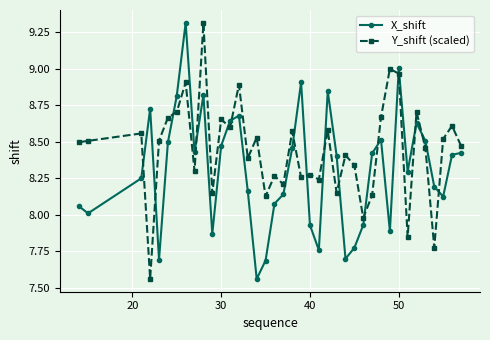

Which series ends up on top after the final intersection of X_shift and Y_shift (scaled)?

Y_shift (scaled)